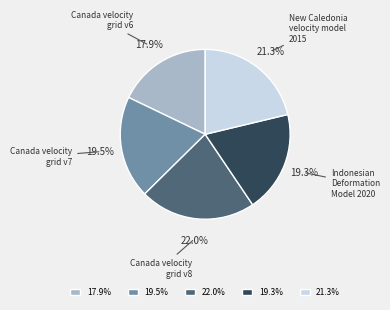

What is the largest slice in the pie chart?

22.0%